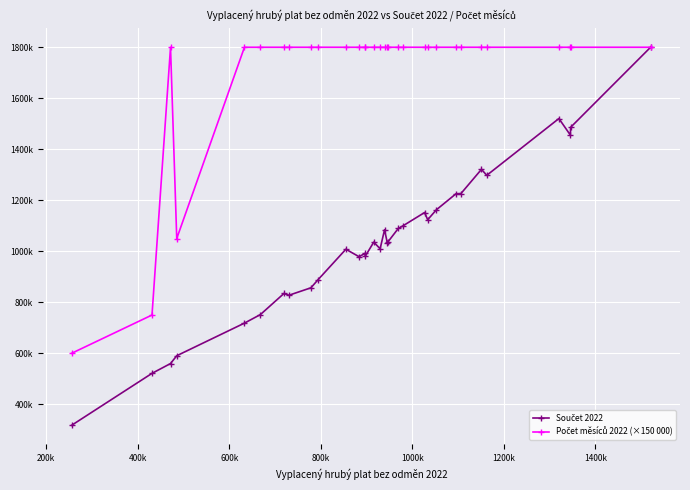

Is this an area chart (filled region under the line)?

No